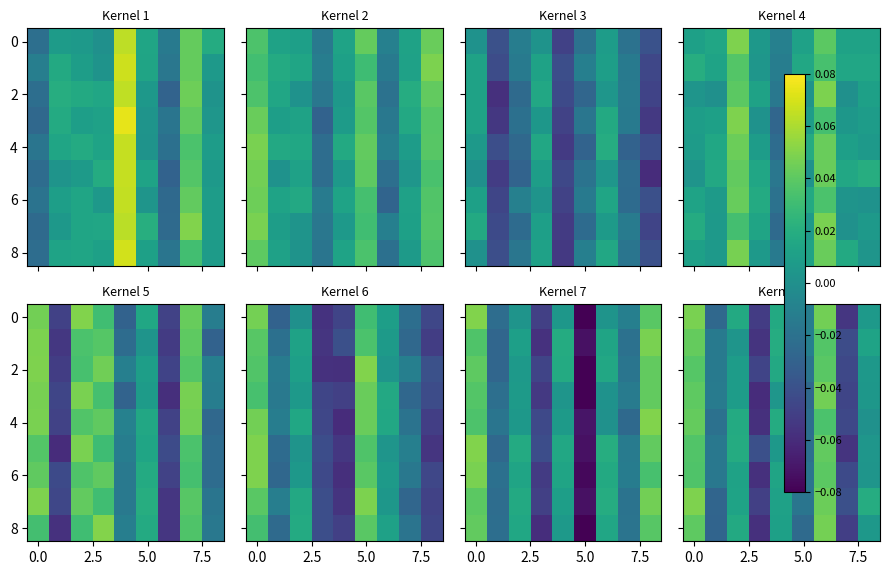

Where is row_2 nearest to the value 0?

8